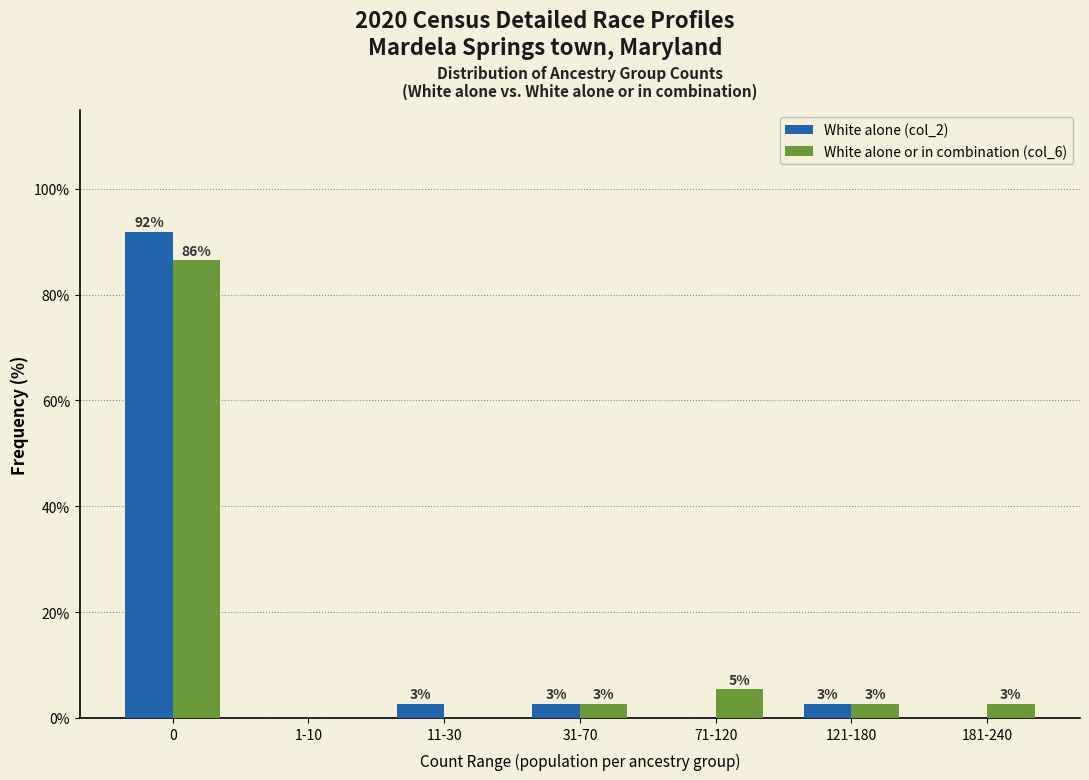

What are all the series names shown in the legend?

White alone (col_2), White alone or in combination (col_6)